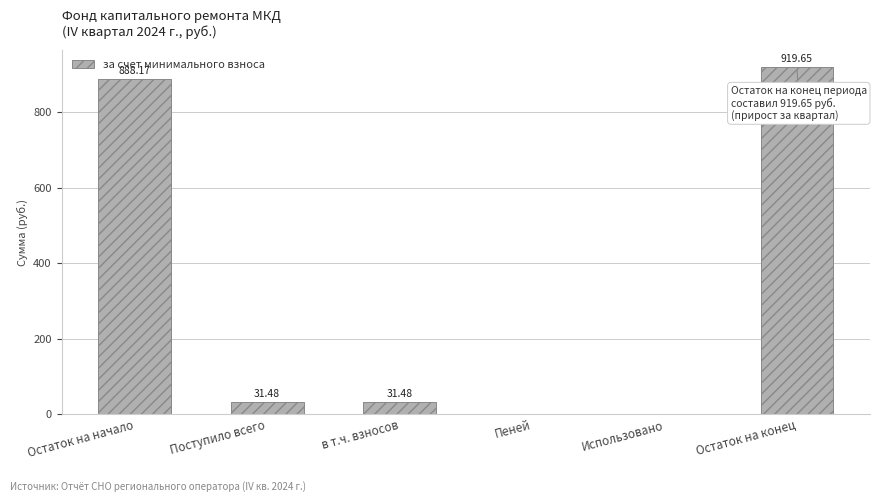

Approximately how many times larger is the value at Поступило всего compared to в т.ч. взносов?

1.0